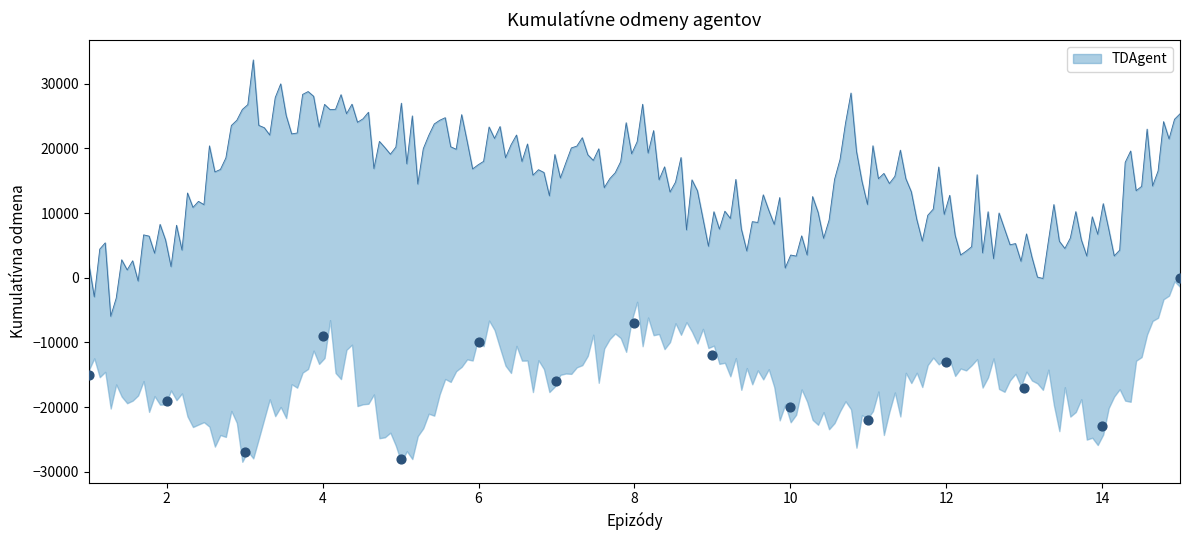

What is the change in value from 6 to 13?

-7000